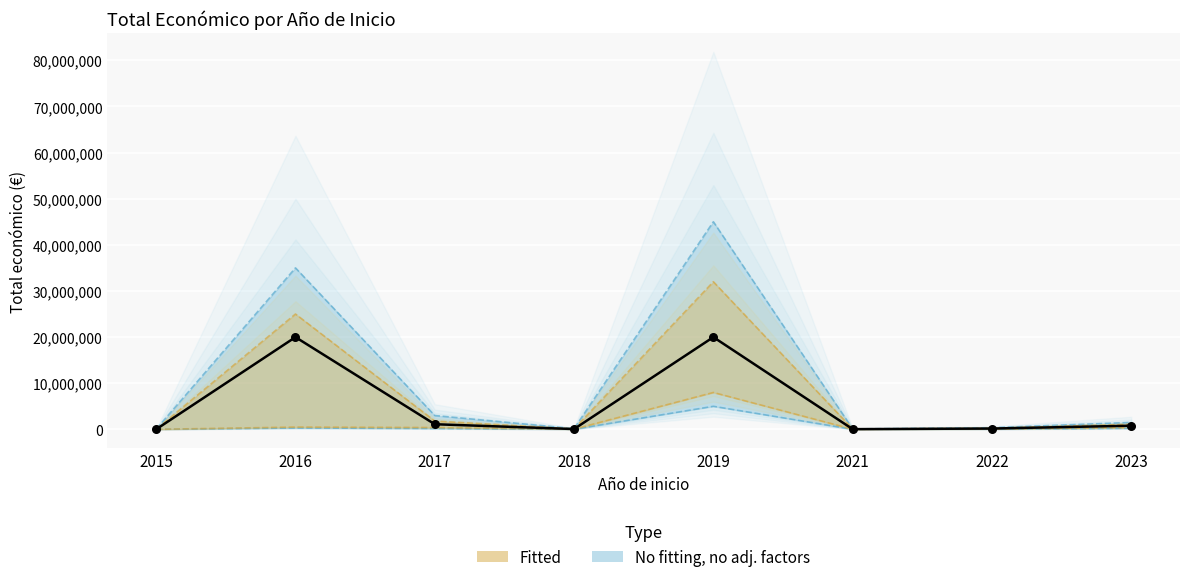

Between 2022 and 2023, which is larger?

2023